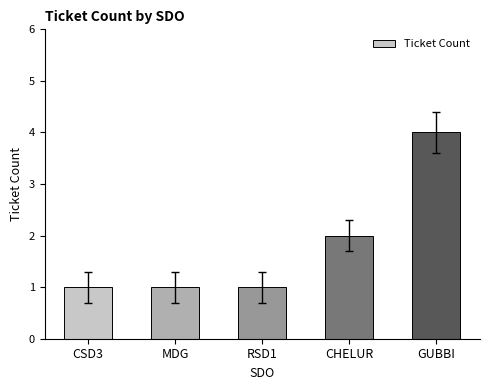

What is the maximum value shown in the chart?

4